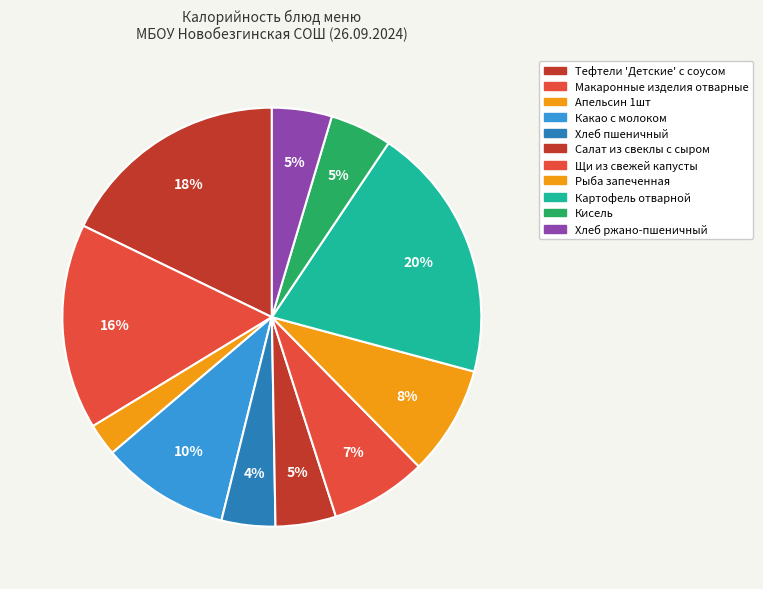

How many segments does this pie chart have?

11